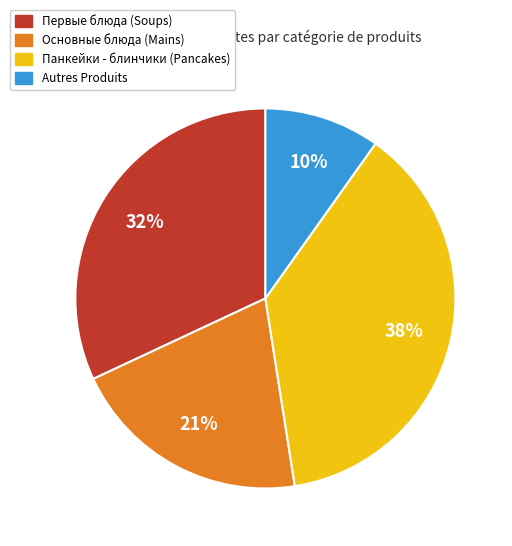

Is there any slice that represents more than half of the pie?

No